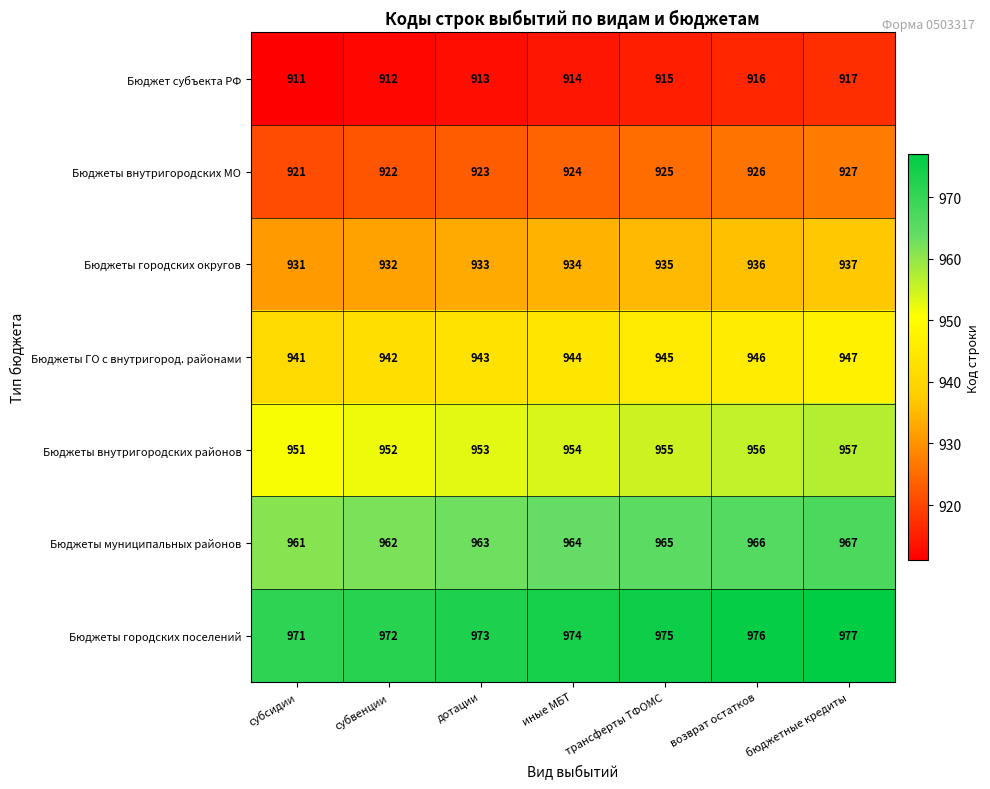

Which series has the largest total across all categories?

Бюджеты городских поселений